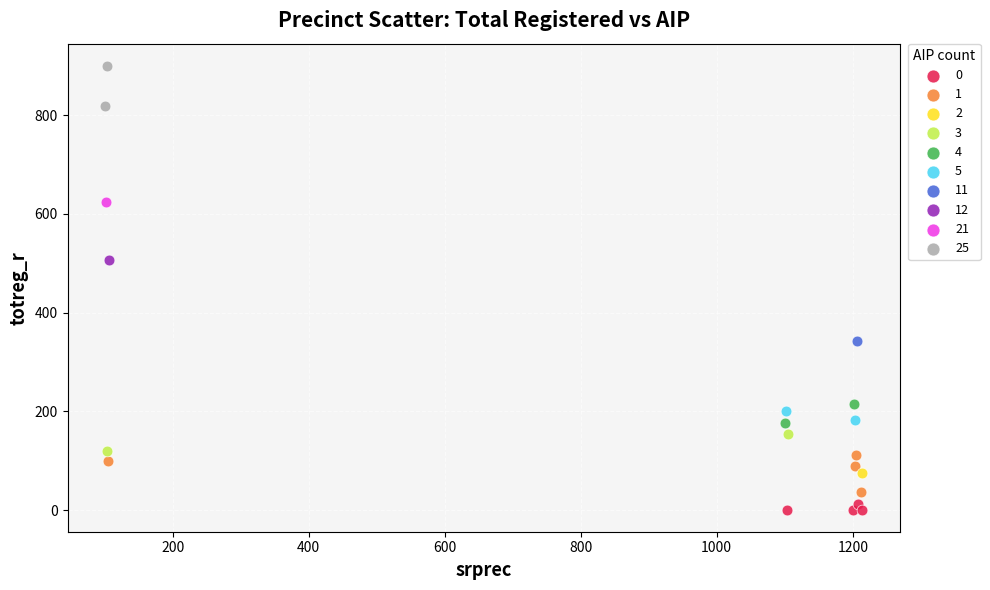

What are all the series names shown in the legend?

0, 1, 2, 3, 4, 5, 11, 12, 21, 25